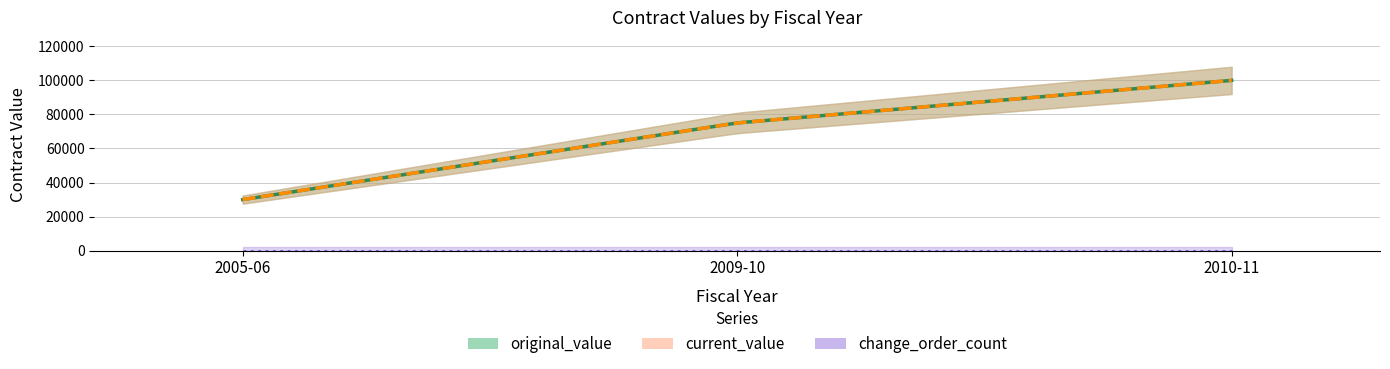

At which category does the chart reach its peak across all series?

2010-11